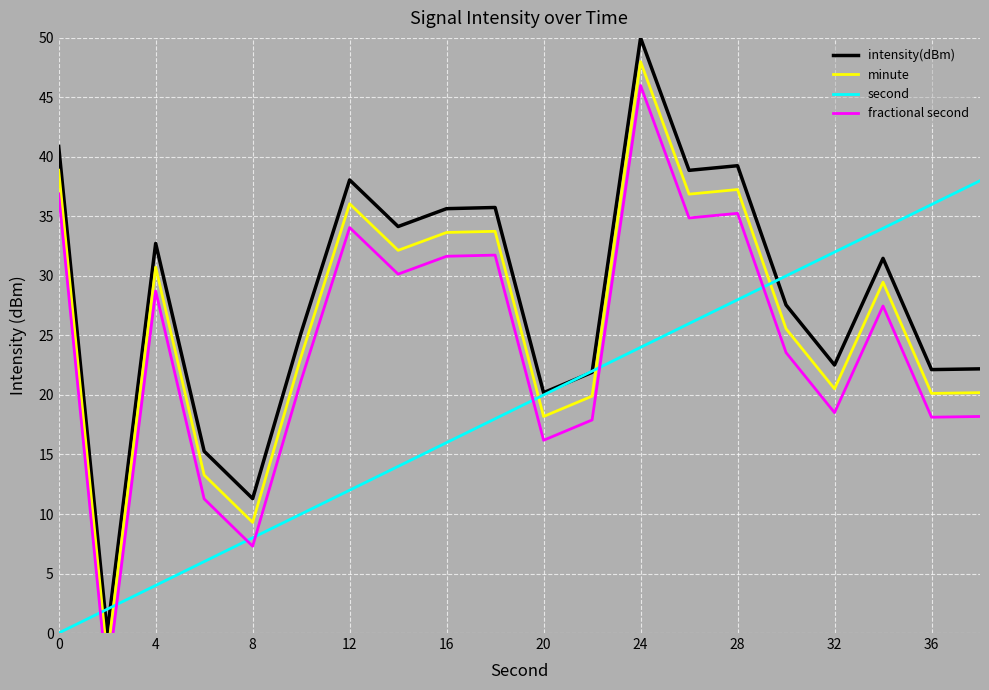

Rank the series by their average value, from lowest to highest.

second, fractional second, minute, intensity(dBm)